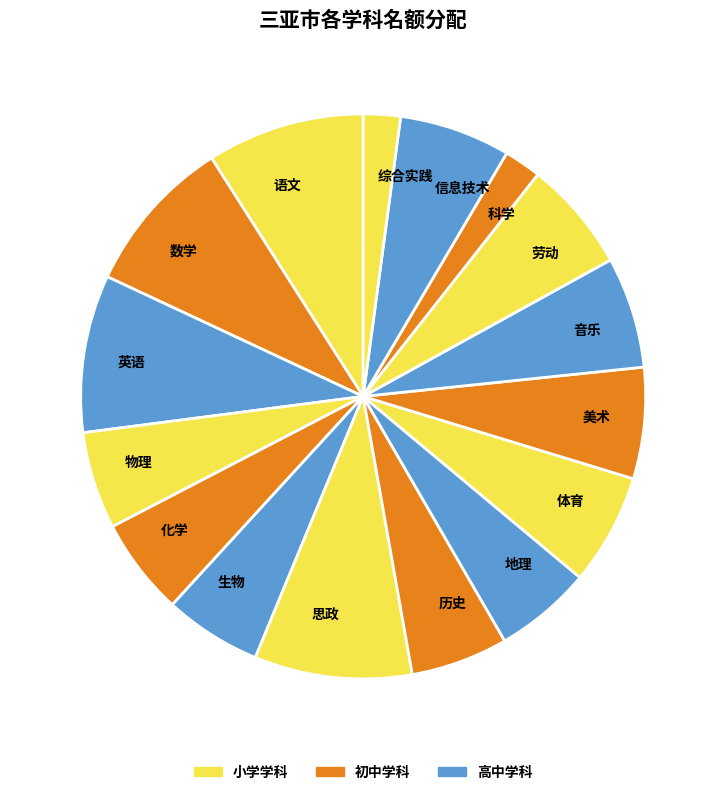

True or false: 信息技术 accounts for 6% of the total.

True